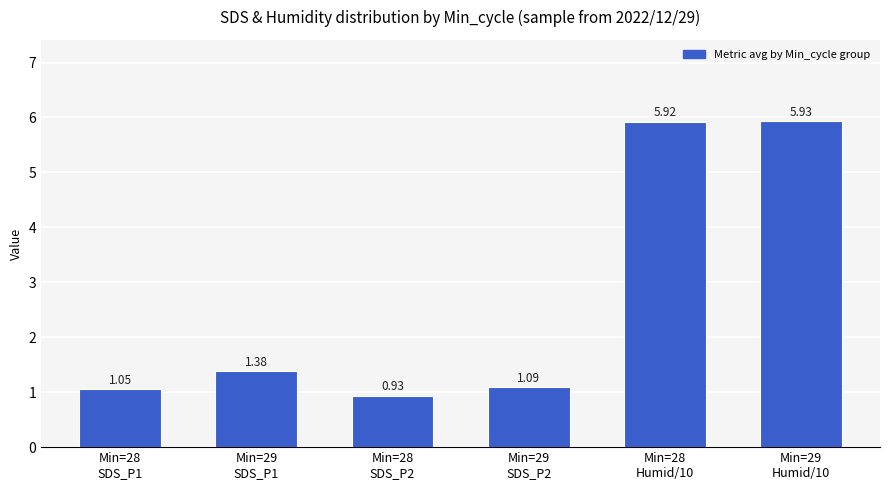

Where does the data first go above 1?

Min=28
SDS_P1